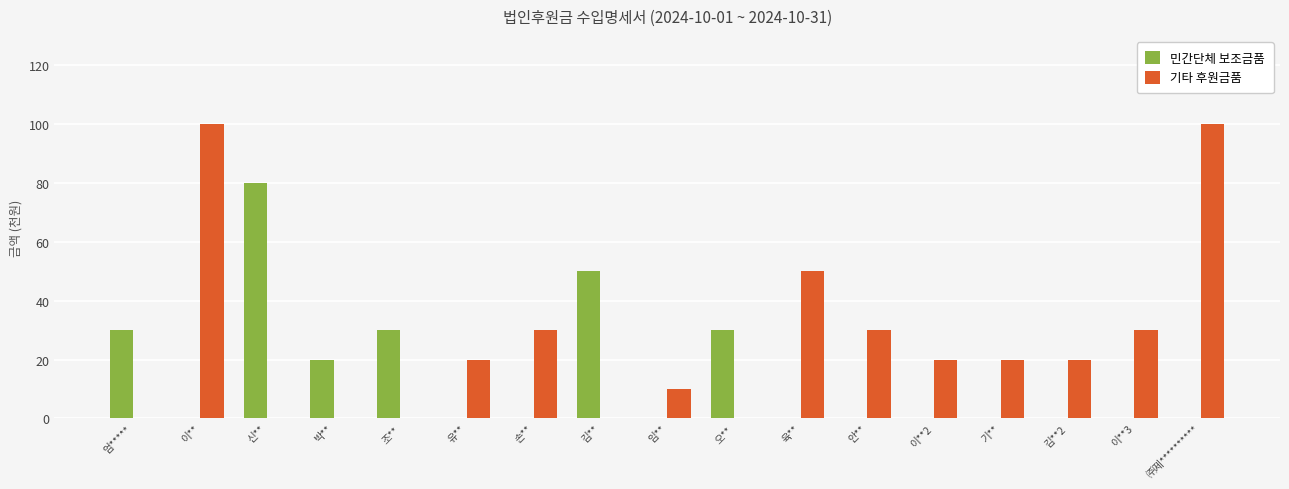

What is the spread (max minus min) of values at 이**2?

20